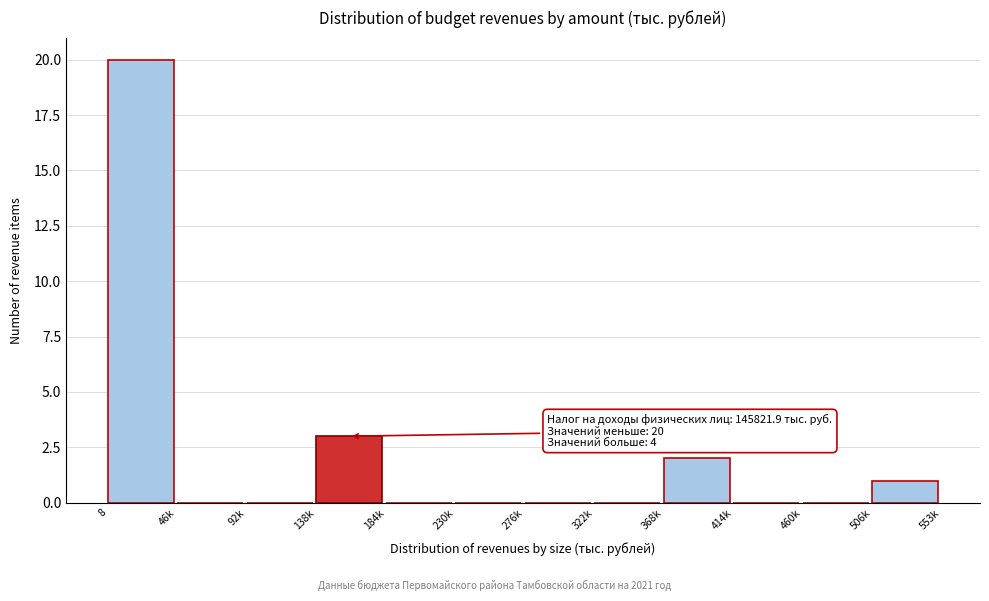

Reading left to right, list all the values displayed in this chart.

8=20	46k=0	92k=0	138k=3	184k=0	230k=0	276k=0	322k=0	368k=2	414k=0	460k=0	506k=1